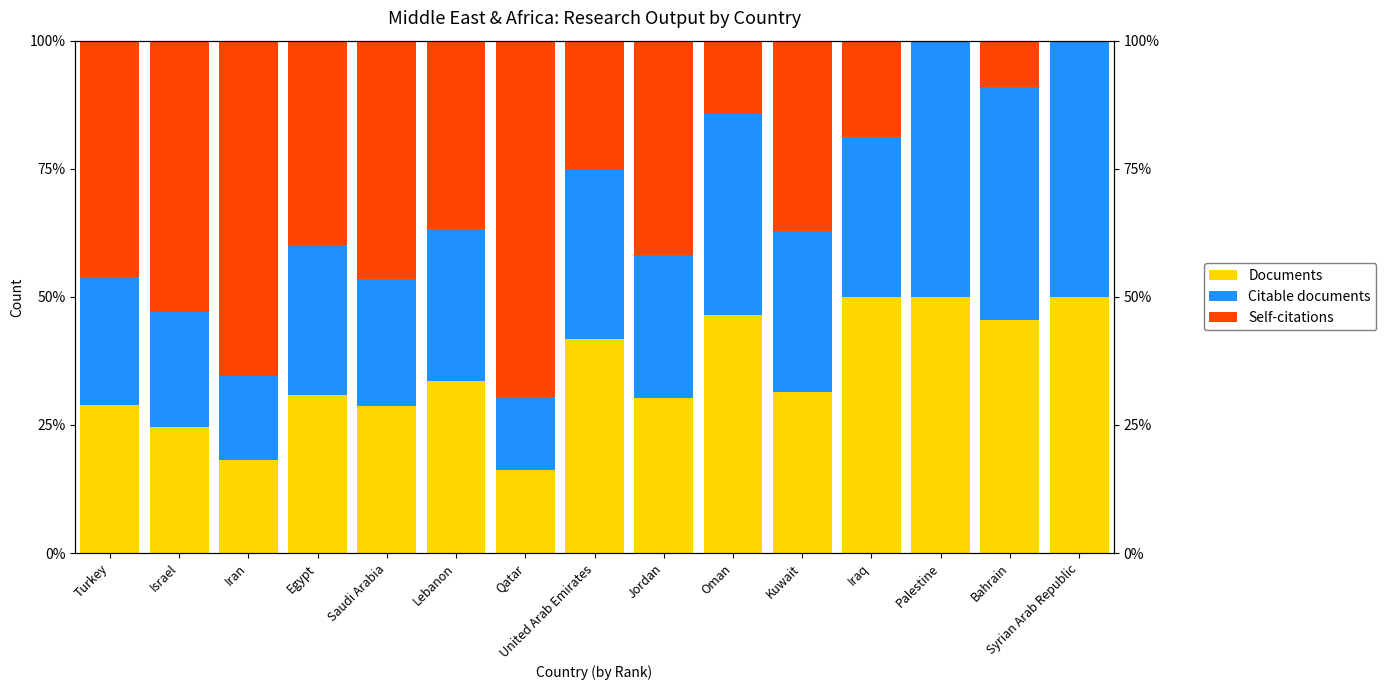

How many series are shown in this chart?

3